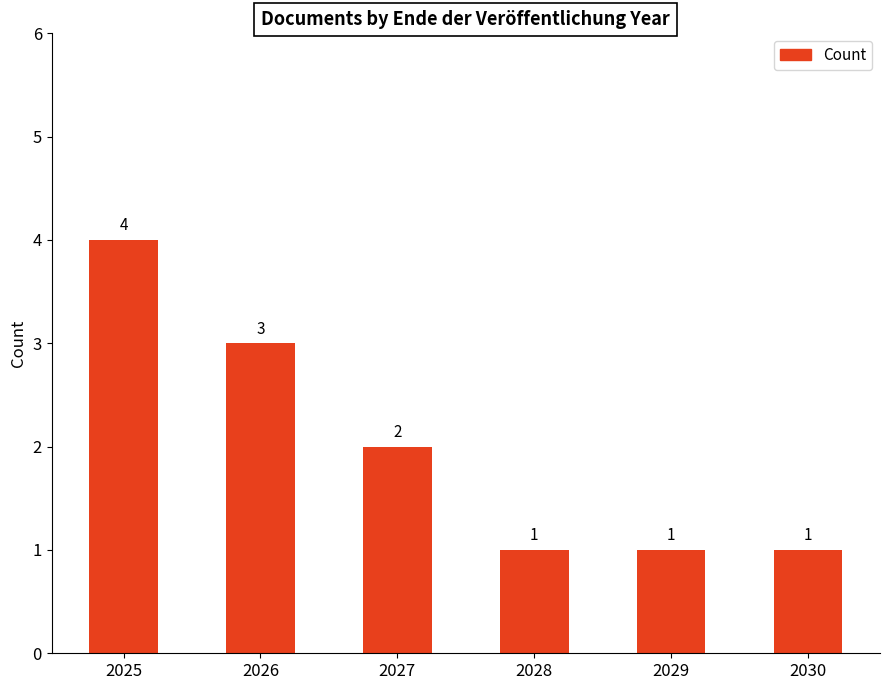

How many data points are less than 2?

3